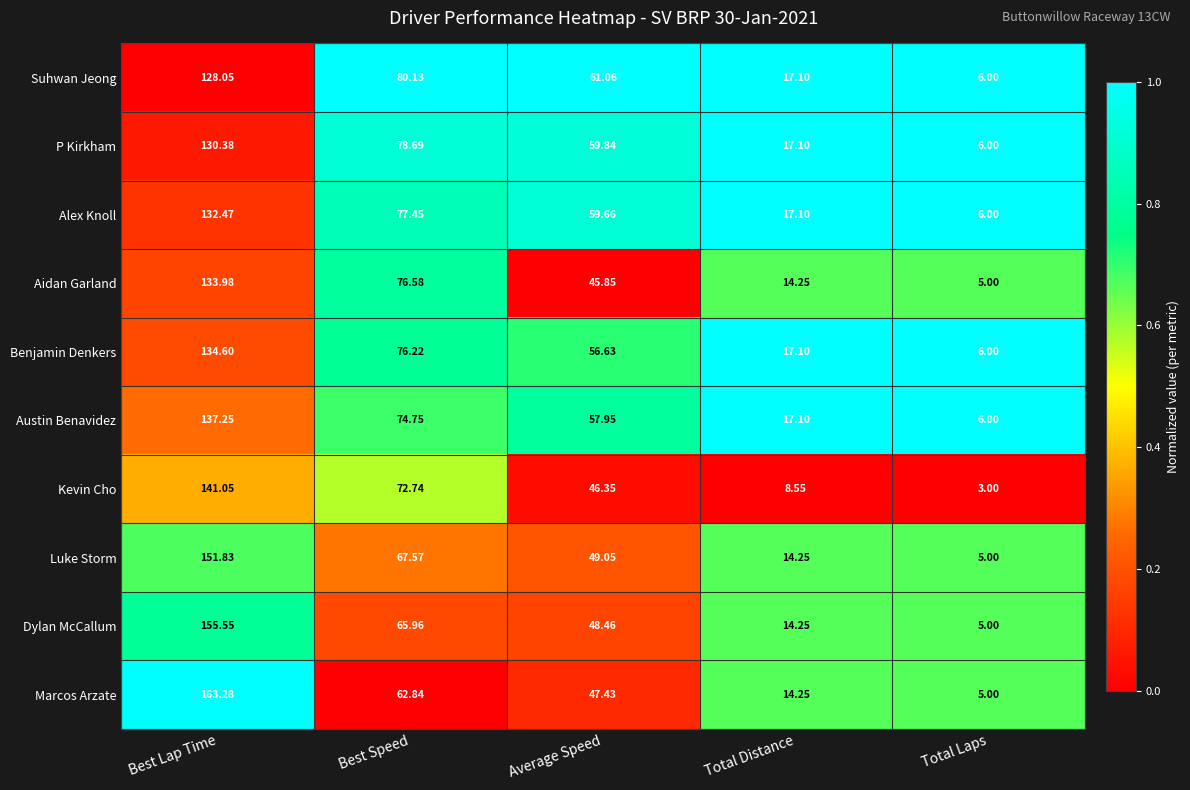

At Best Speed, list the series in order from largest to smallest.

Suhwan Jeong, P Kirkham, Alex Knoll, Aidan Garland, Benjamin Denkers, Austin Benavidez, Kevin Cho, Luke Storm, Dylan McCallum, Marcos Arzate